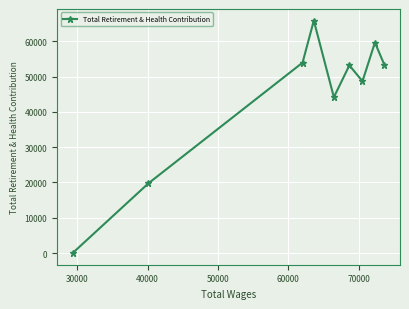

True or false: the data has more than 1 interior local peaks.

True